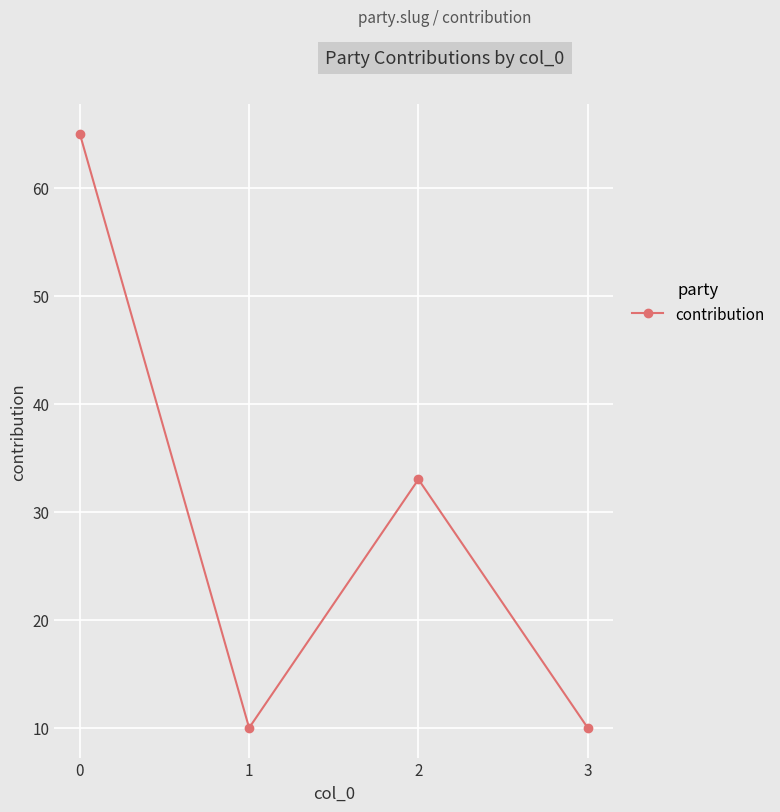

The chart shows a value of 10 at 1. True or false?

True